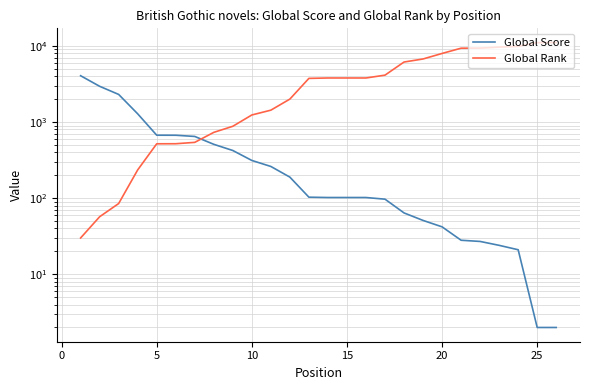

What is the lowest value of the Global Score series?

2